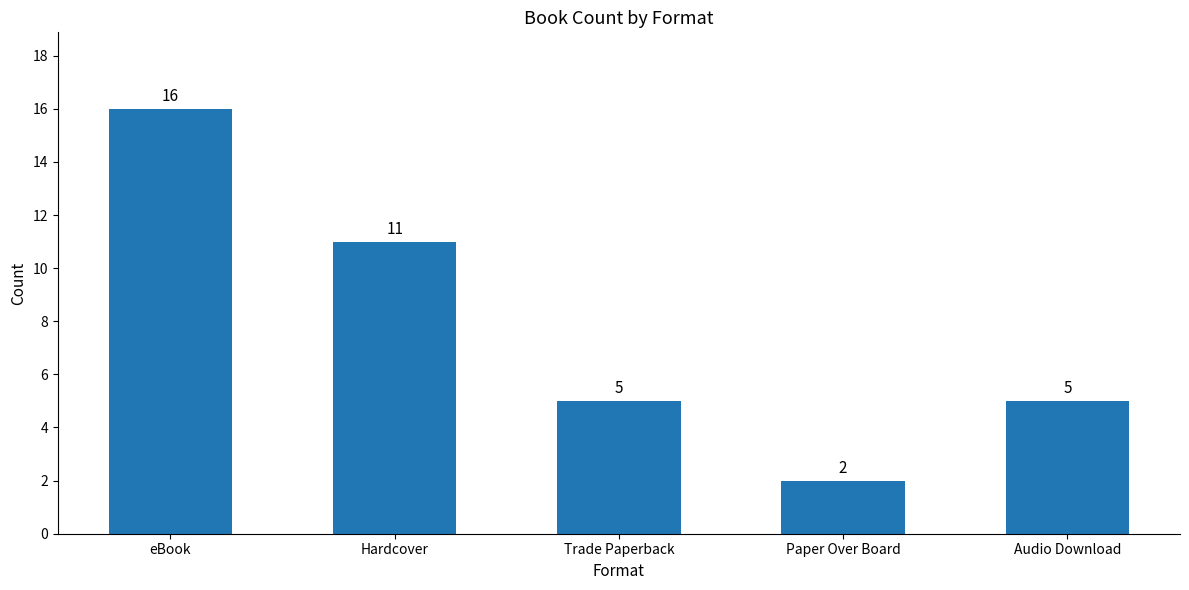

The chart shows a value of 24 at eBook. True or false?

False